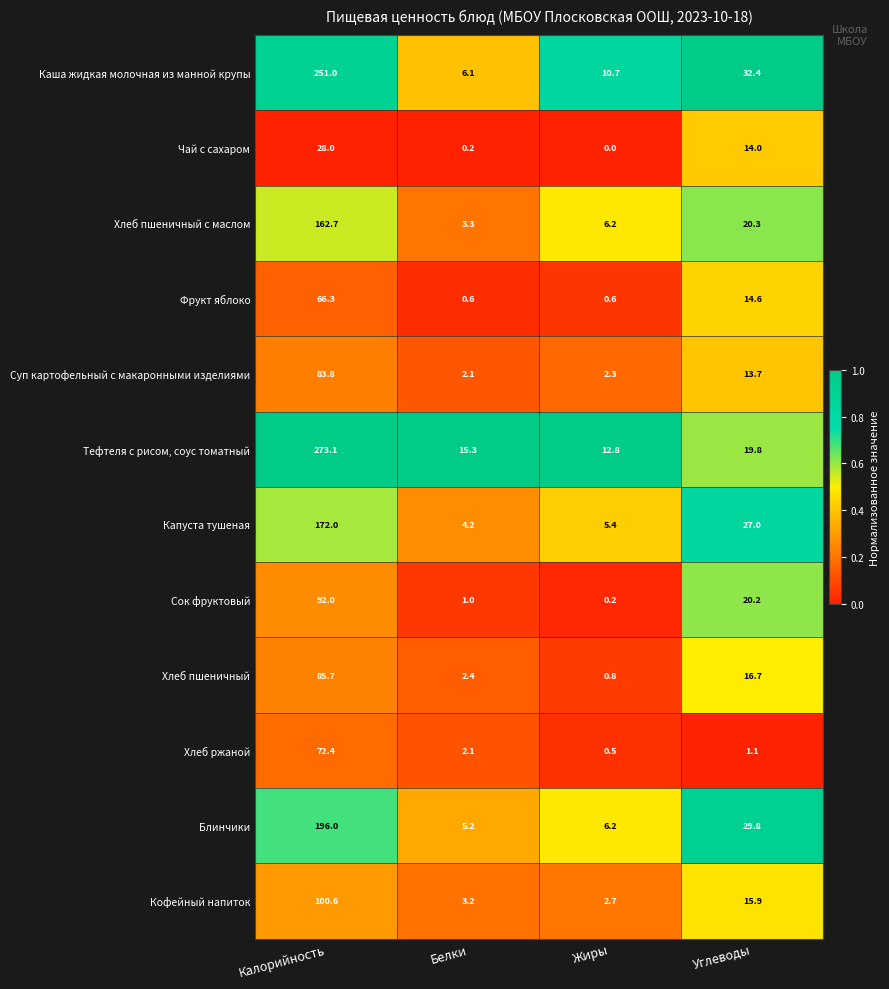

What is the difference between the maximum and minimum values in the Каша жидкая молочная из манной крупы series?

244.9